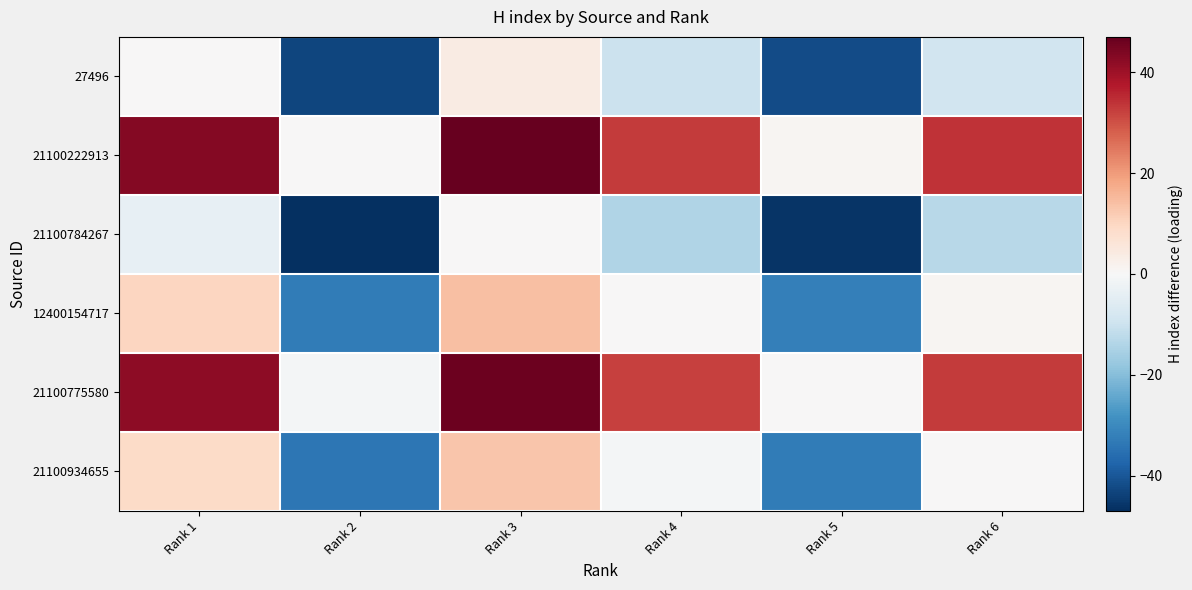

What is the smallest value displayed?

-47